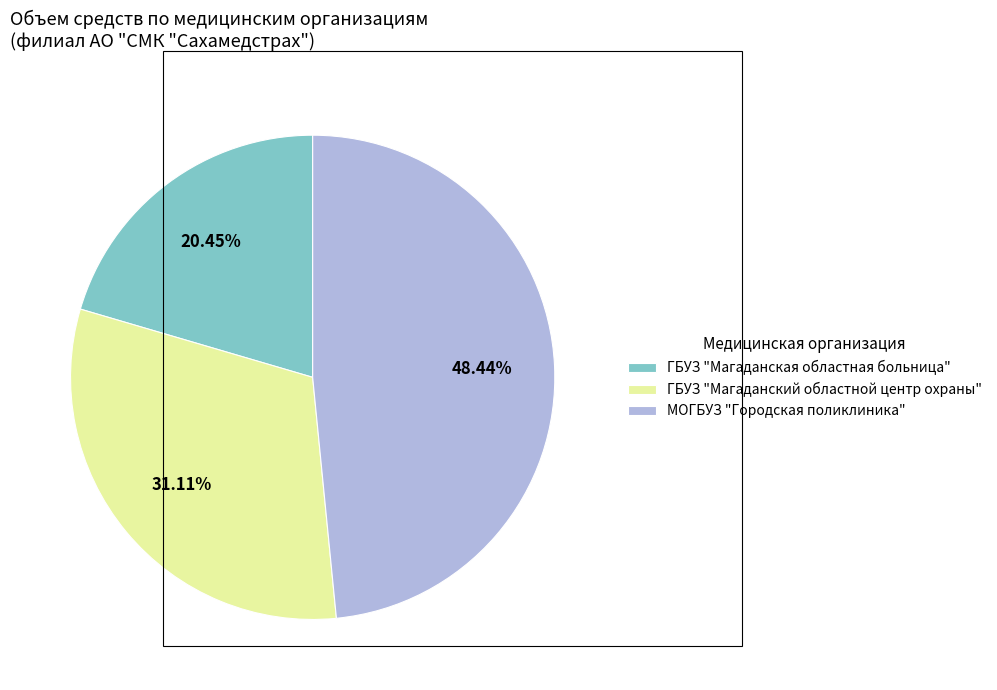

How much of the chart is everything except МОГБУЗ "Городская поликлиника"?

51.6%